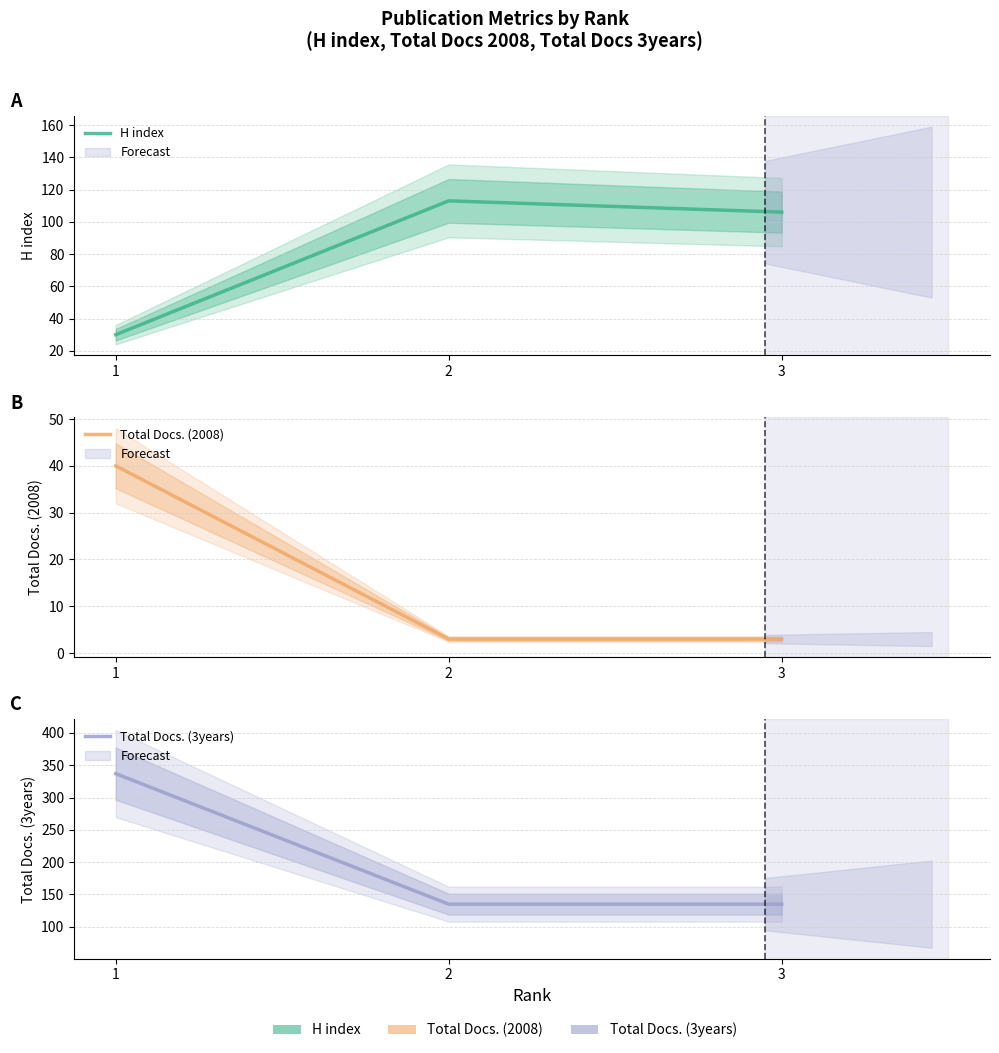

How many data points in H index are above 106?

1